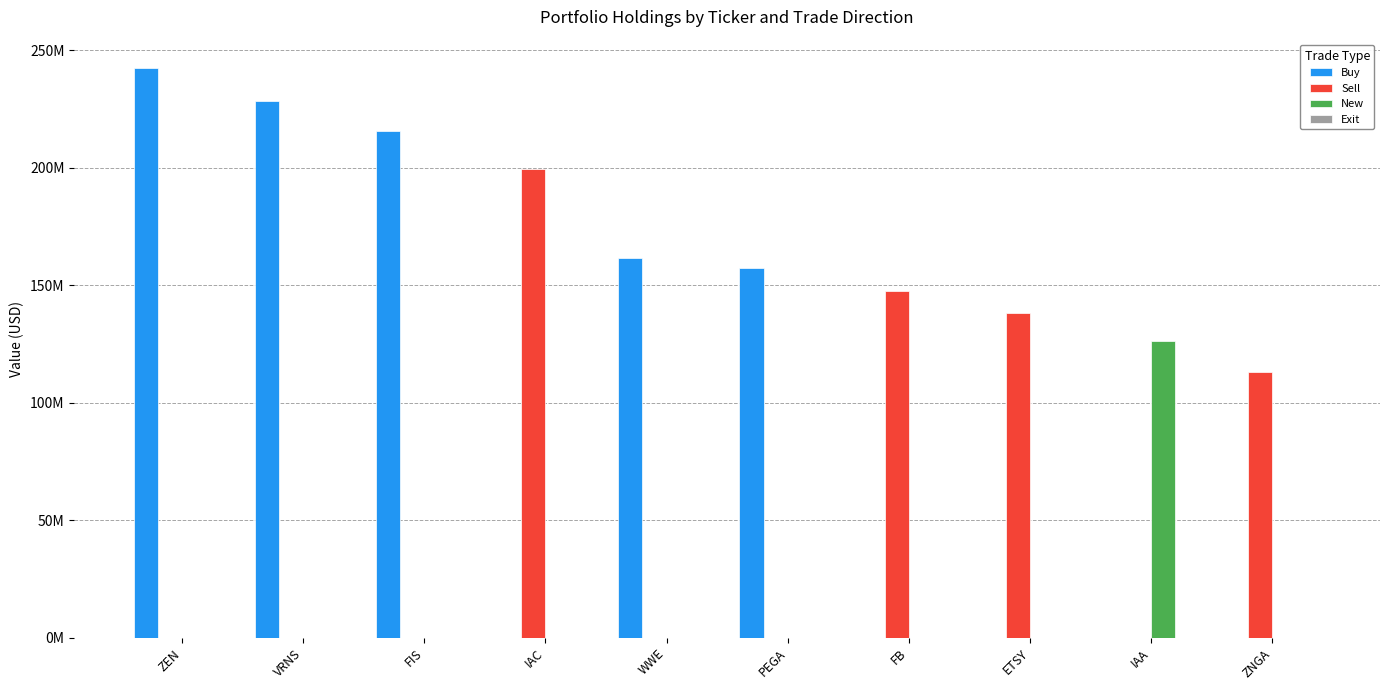

What is the approximate value of Buy at ZEN, to the nearest 50?

242447000